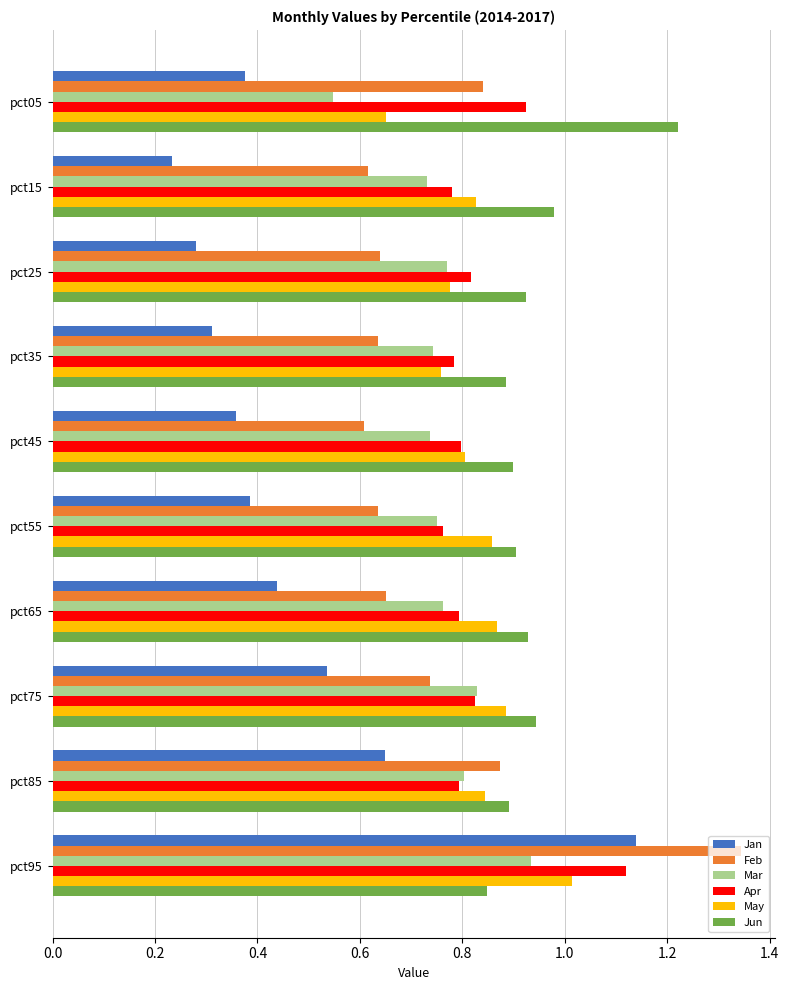

What is the sum of all Apr values?

8.4